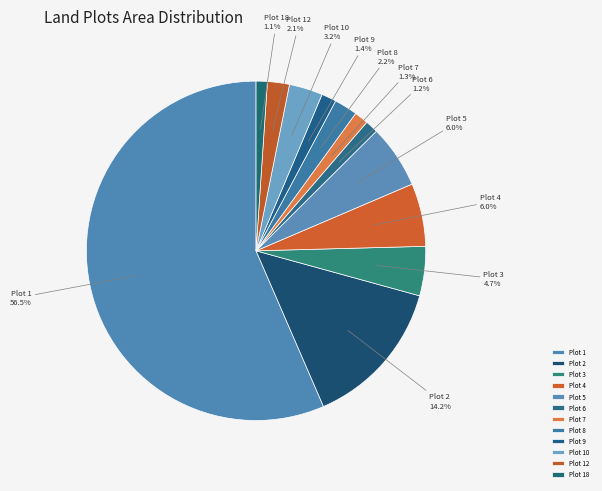

What is the largest slice in the pie chart?

Plot 1